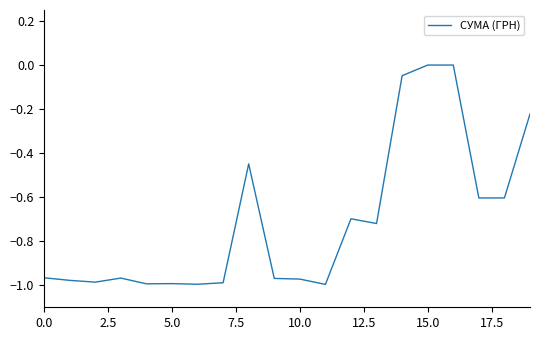

What is the difference between the maximum and minimum values?

1.0